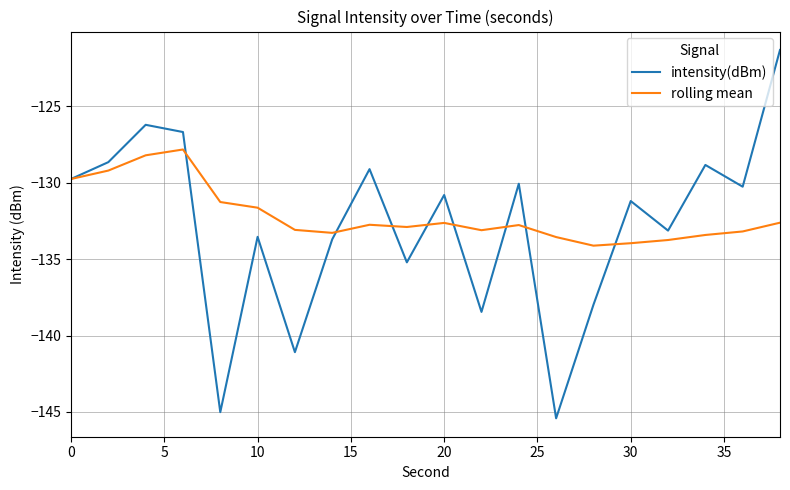

What is the smallest value displayed?

-145.4